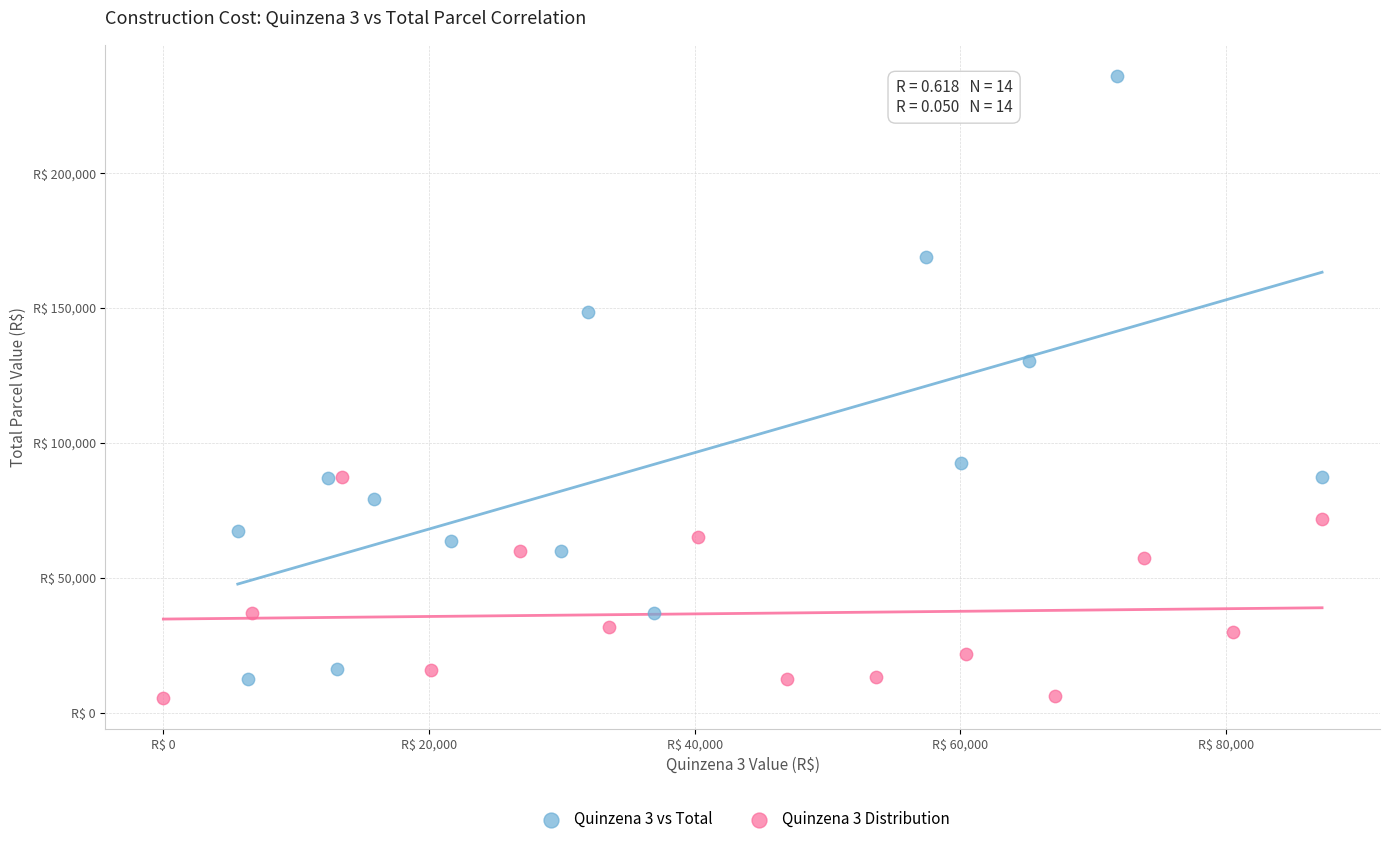

What are all the series names shown in the legend?

Quinzena 3 vs Total, Quinzena 3 Distribution